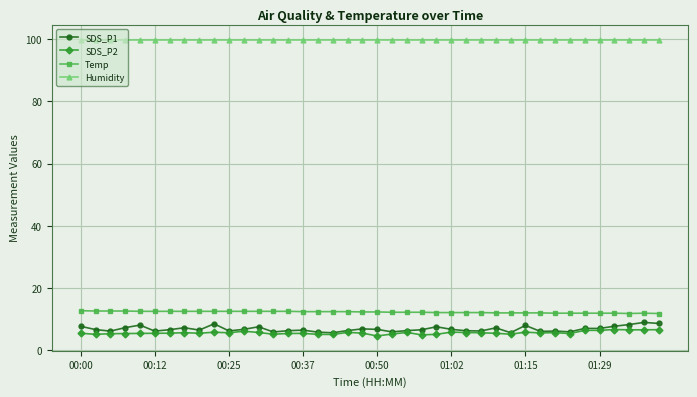

What is the greatest value displayed?

99.9